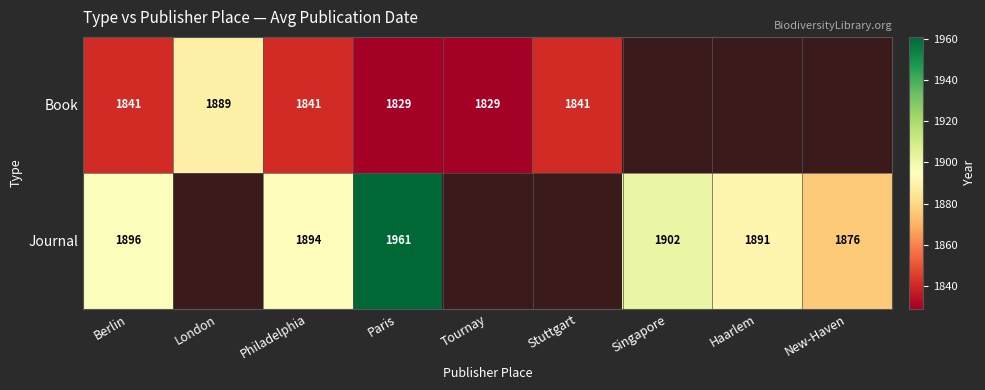

True or false: Book has a value of 1829 at Tournay.

True